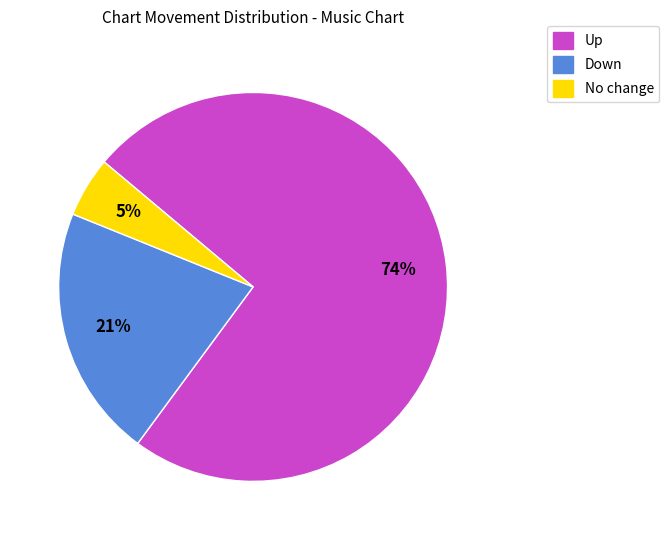

To the nearest percent, what is the average slice percentage?

33%